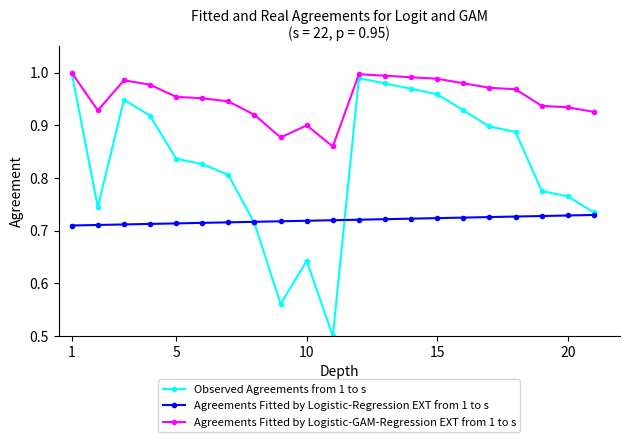

What are all the series names shown in the legend?

Observed Agreements from 1 to s, Agreements Fitted by Logistic-Regression EXT from 1 to s, Agreements Fitted by Logistic-GAM-Regression EXT from 1 to s